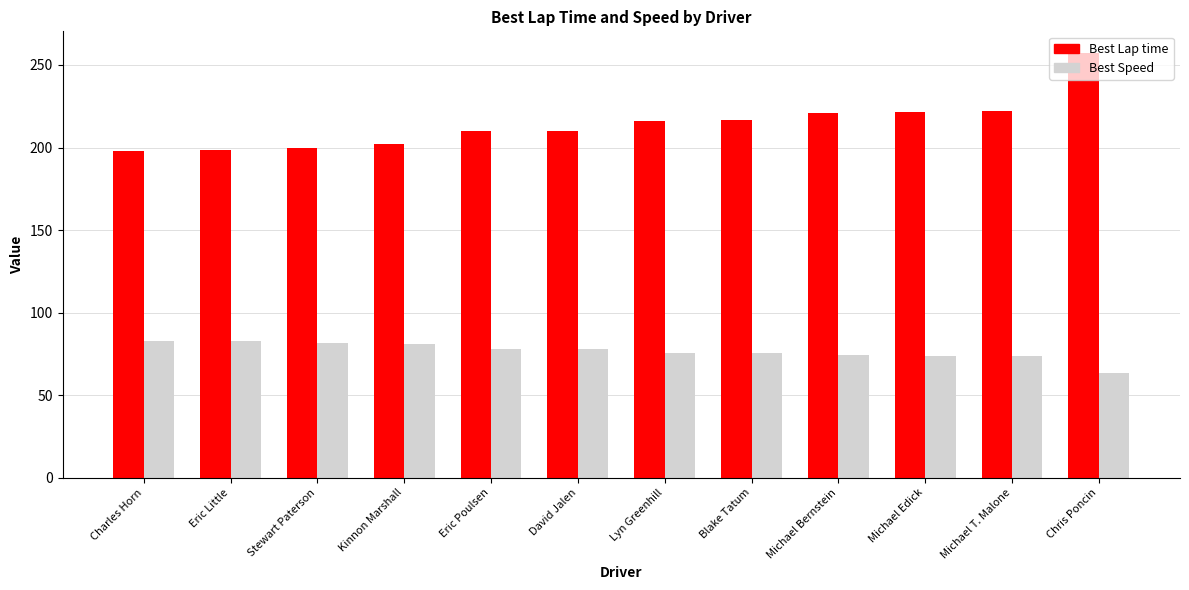

What is the spread (max minus min) of values at David Jalen?

132.3